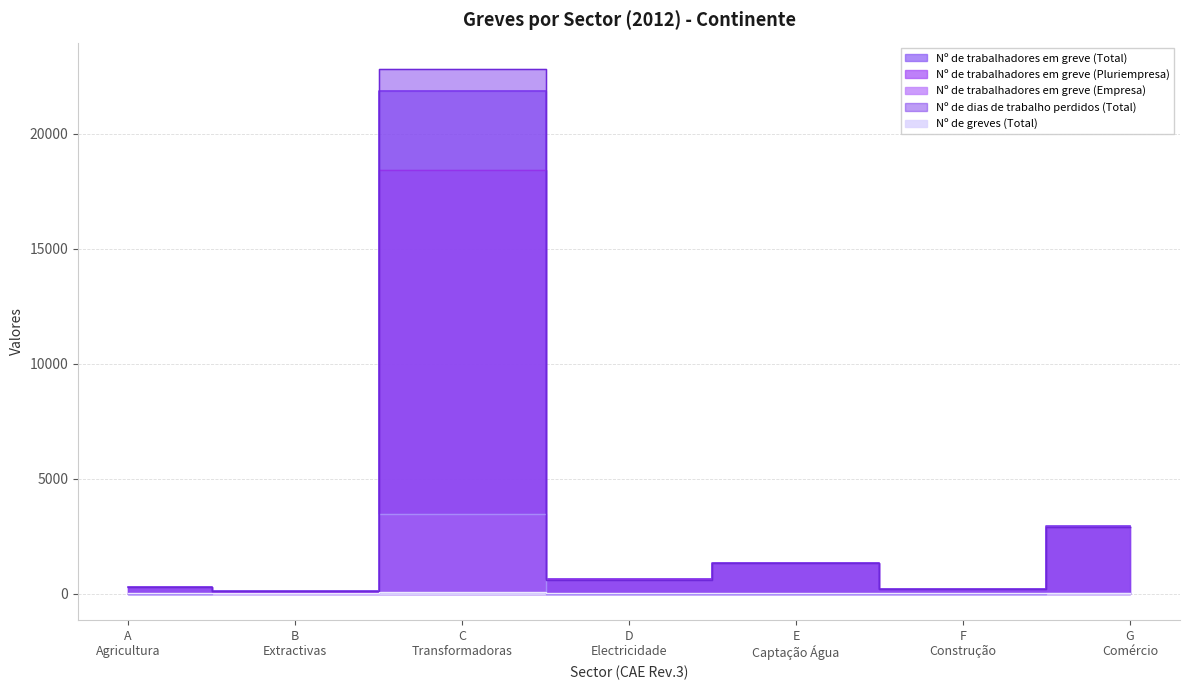

The value of Nº de greves (Total) at D is 1. True or false?

False